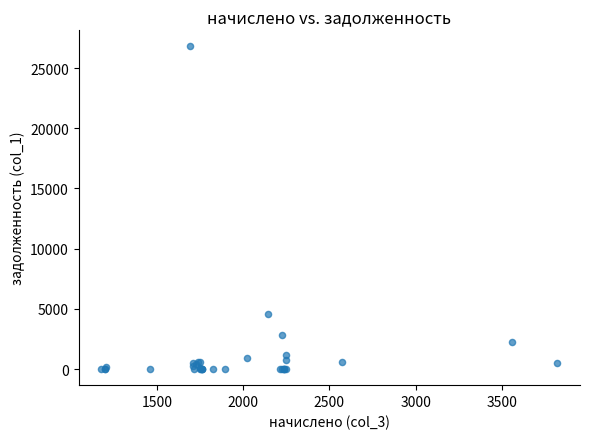

What Y value in the scatter plot is closest to 13398?

4552.0